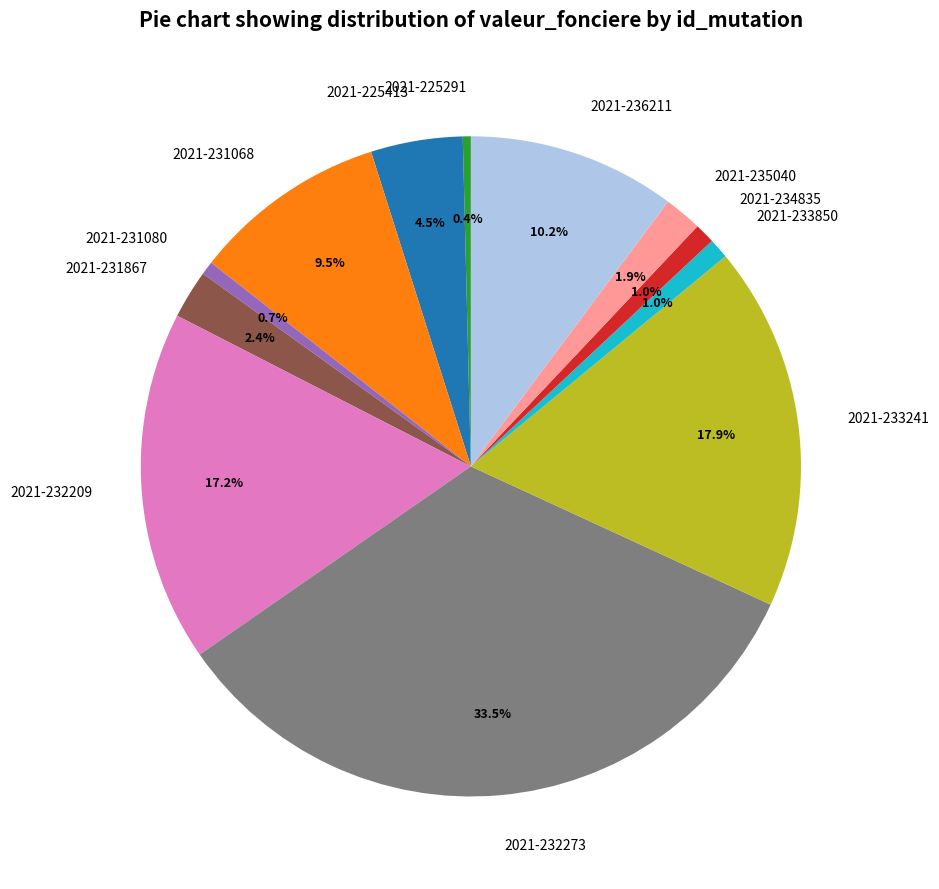

True or false: 2021-231068 accounts for 1% of the total.

False